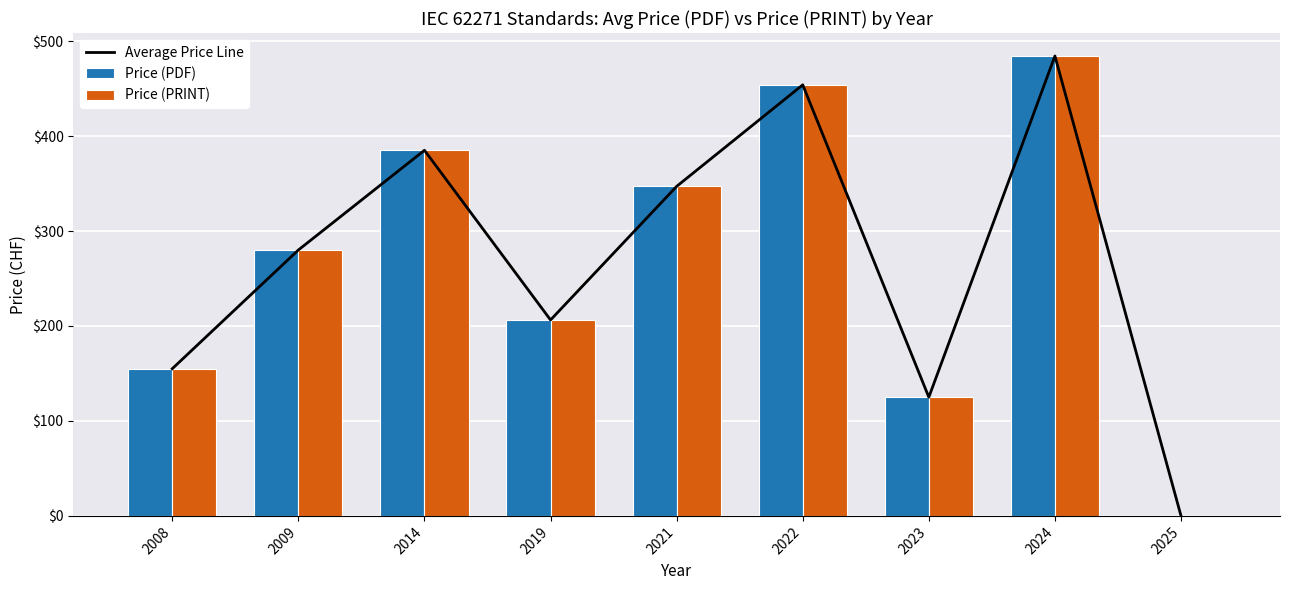

What is the value of the Average Price Line bar at the 2nd from the left?

280.0